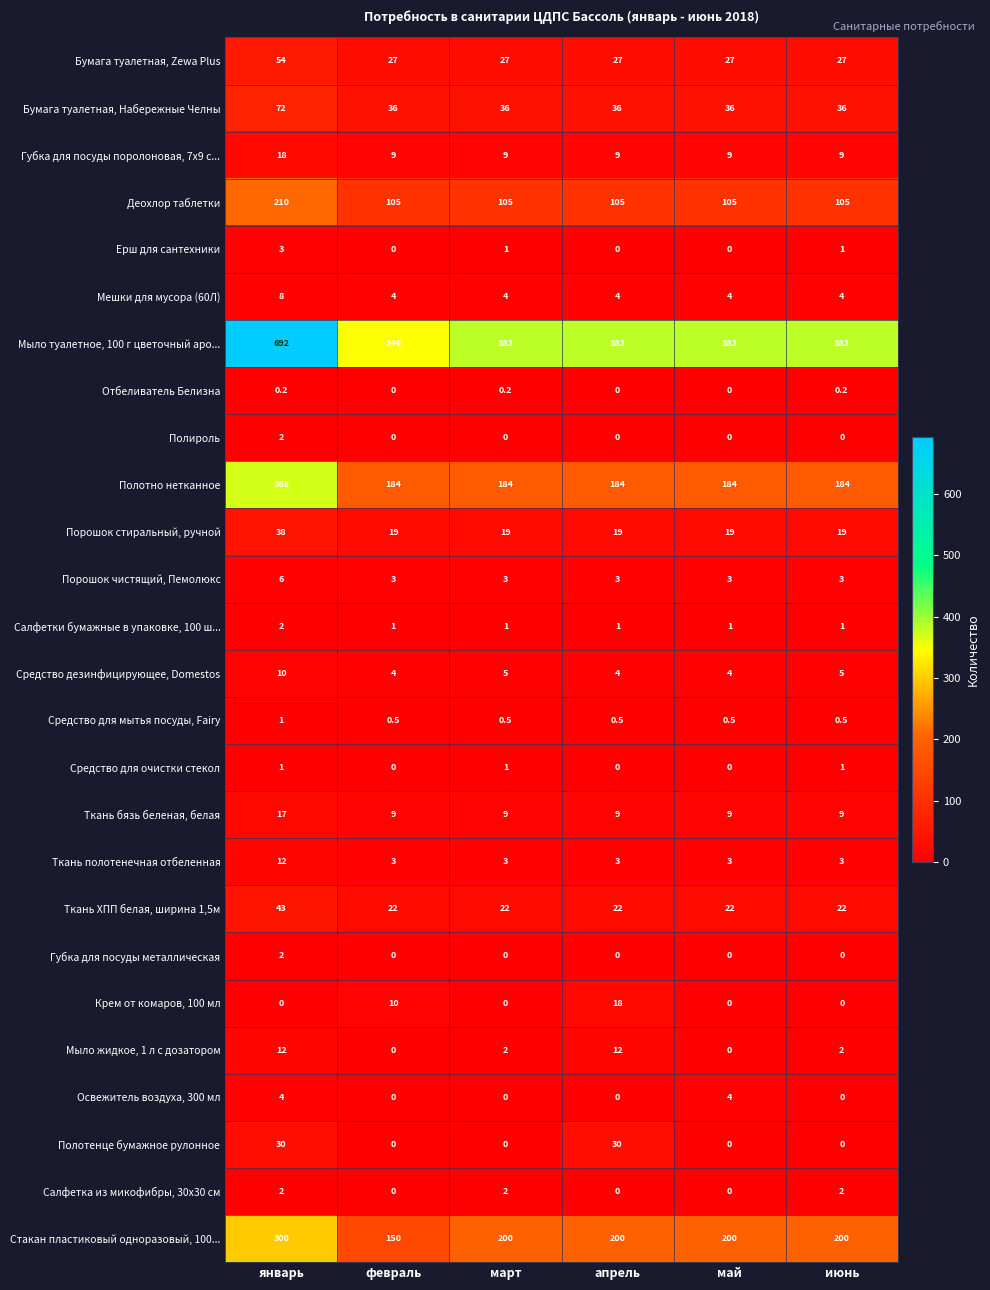

Which series has the widest spread of values?

Мыло туалетное, 100 г цветочный аро...